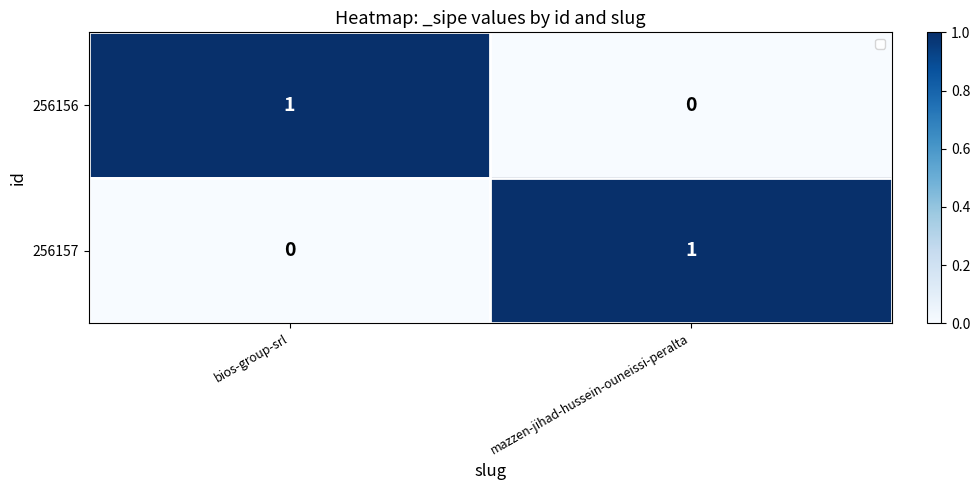

Reading right to left, extract all data points from this chart.

256156: 0	1
256157: 1	0